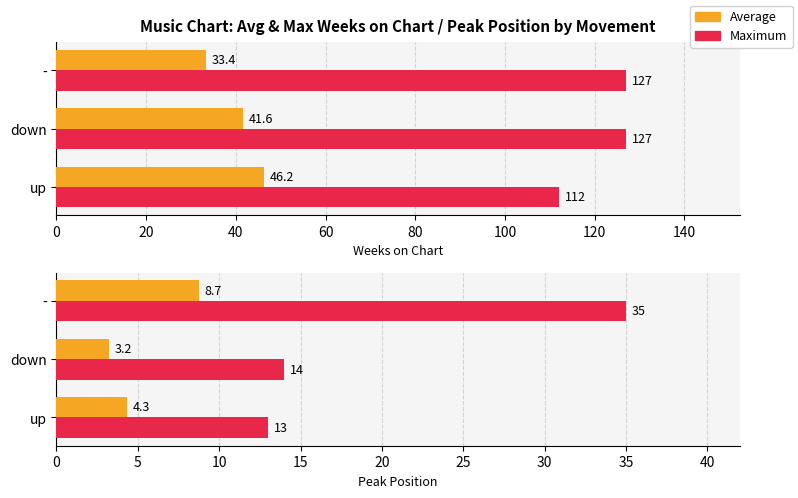

How many values in the Average series are below 4?

1